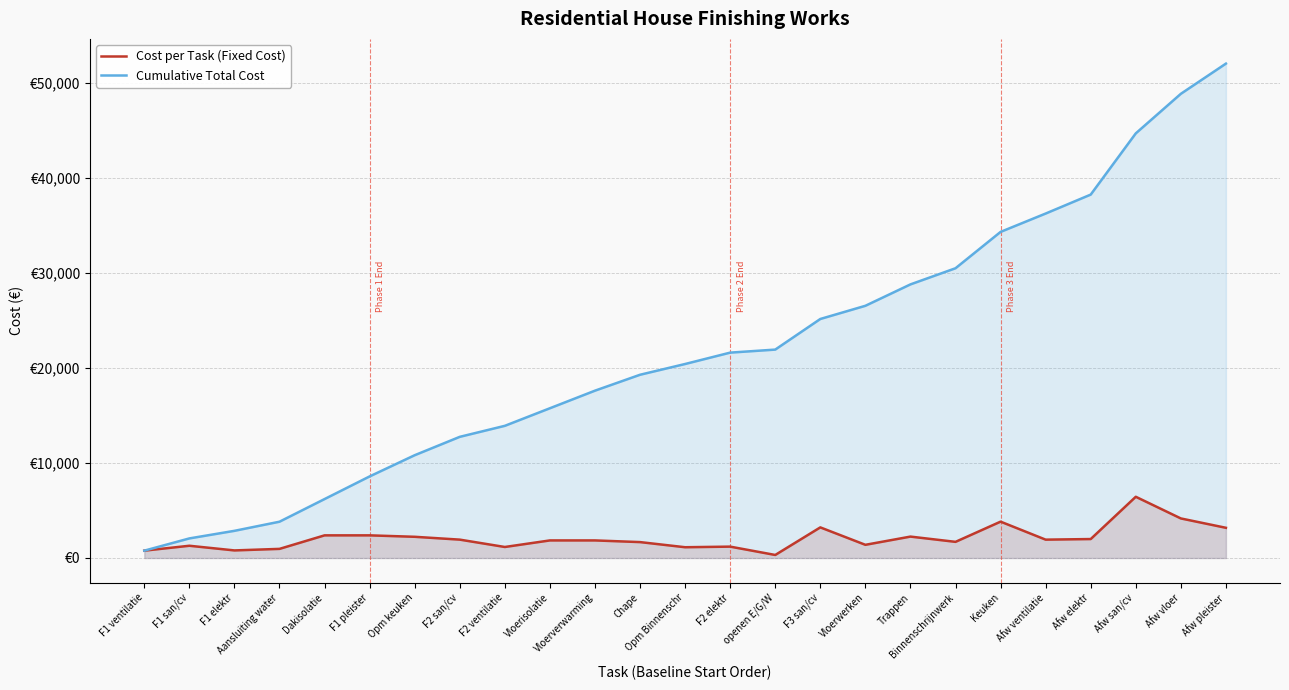

Which has a higher value, F2 elektr or Afw elektr?

Afw elektr